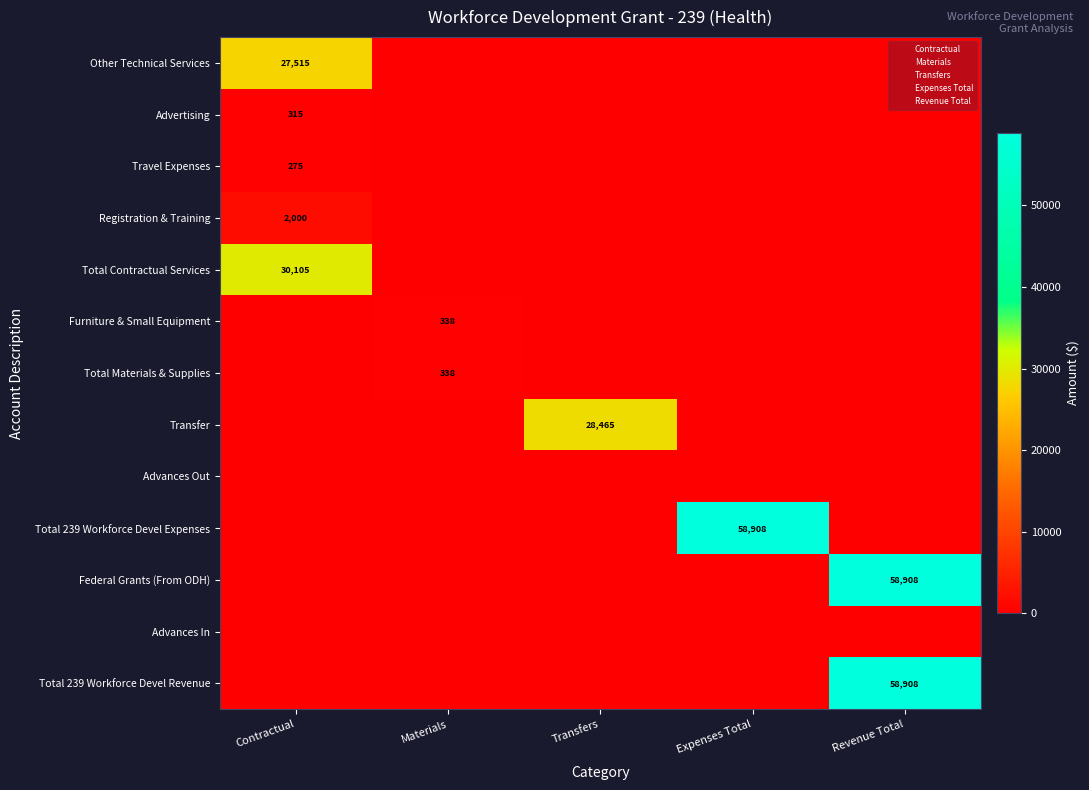

At which label does Federal Grants (From ODH) reach its minimum?

Contractual